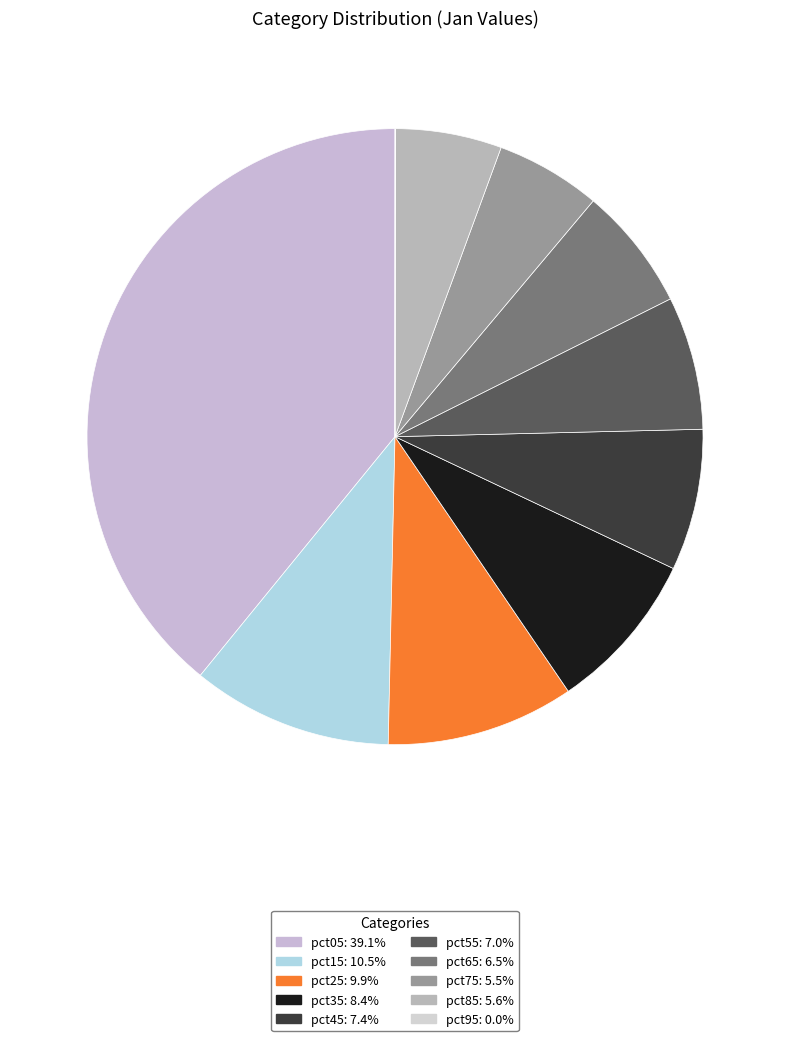

Is it true that pct75 is 6% of the pie?

True